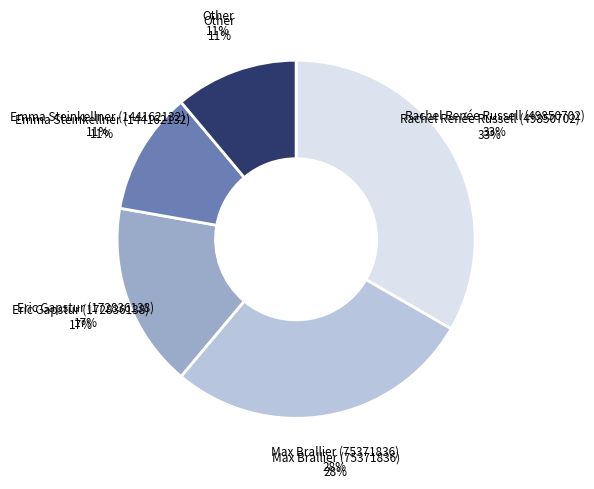

What is the largest slice in the pie chart?

Rachel Renée Russell (49850702)